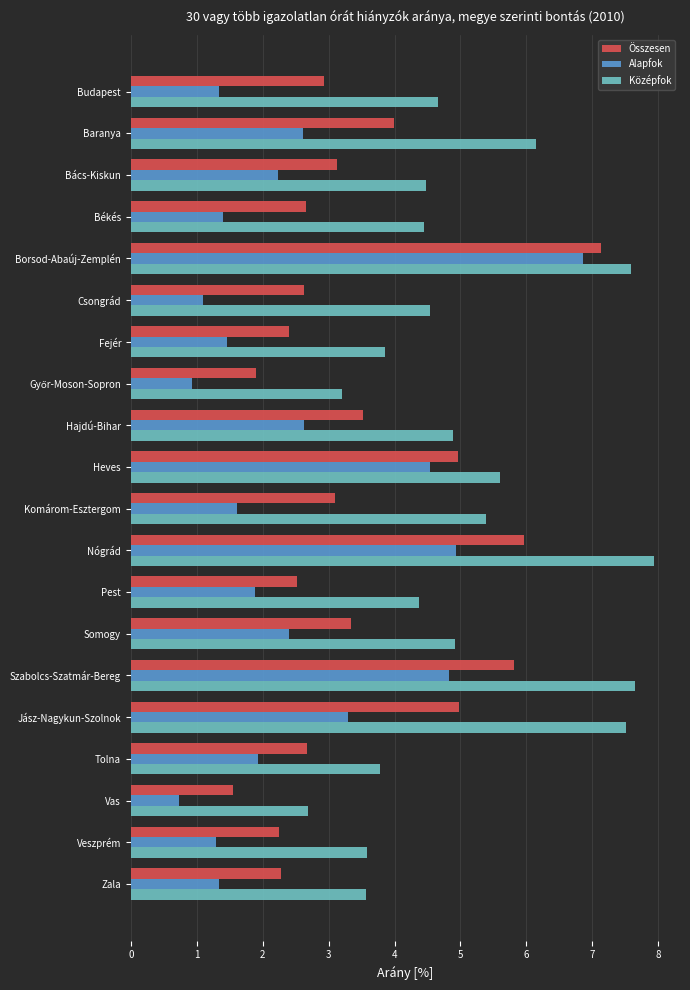

What is the maximum value for Összesen?

7.1